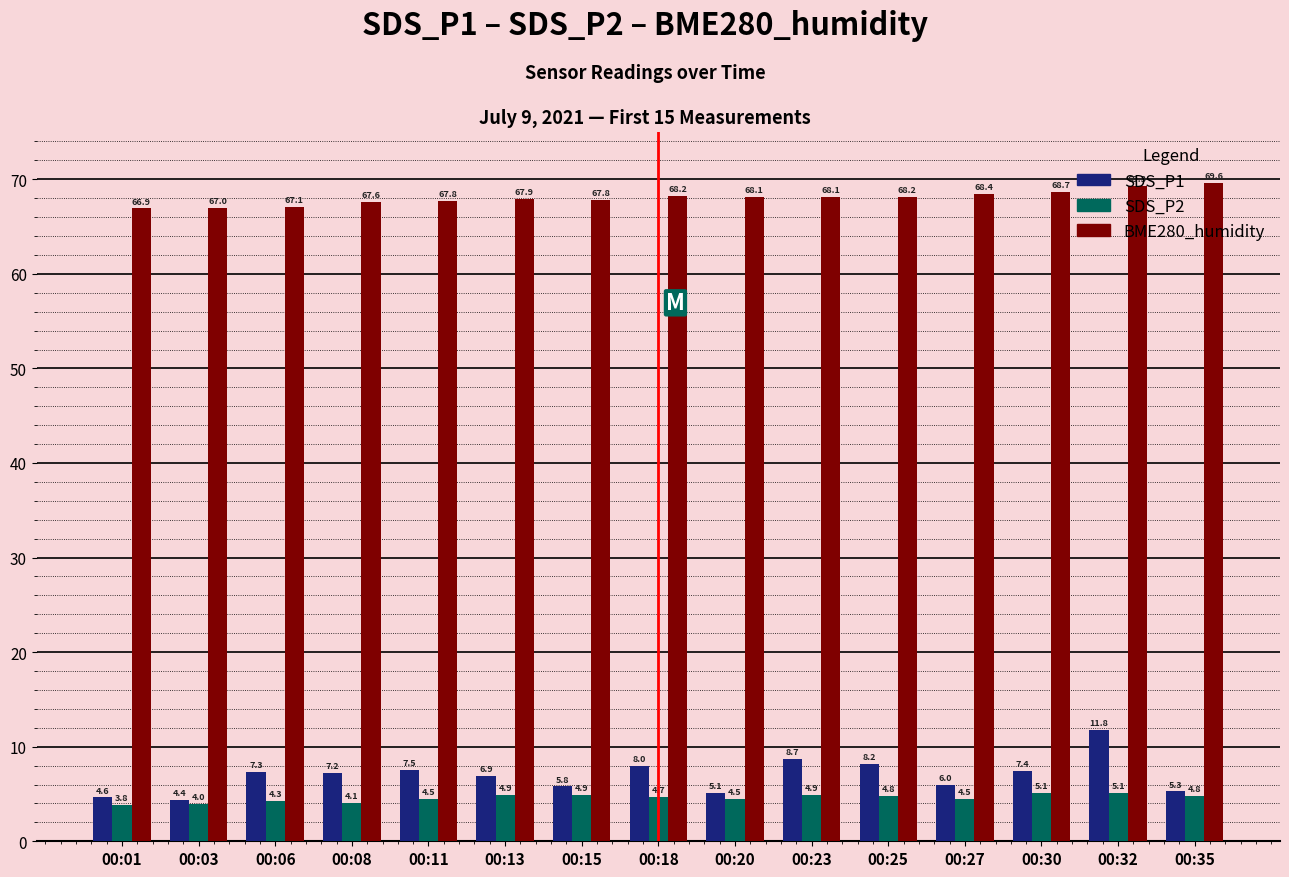

What is the total value across all series at 00:08?

78.9